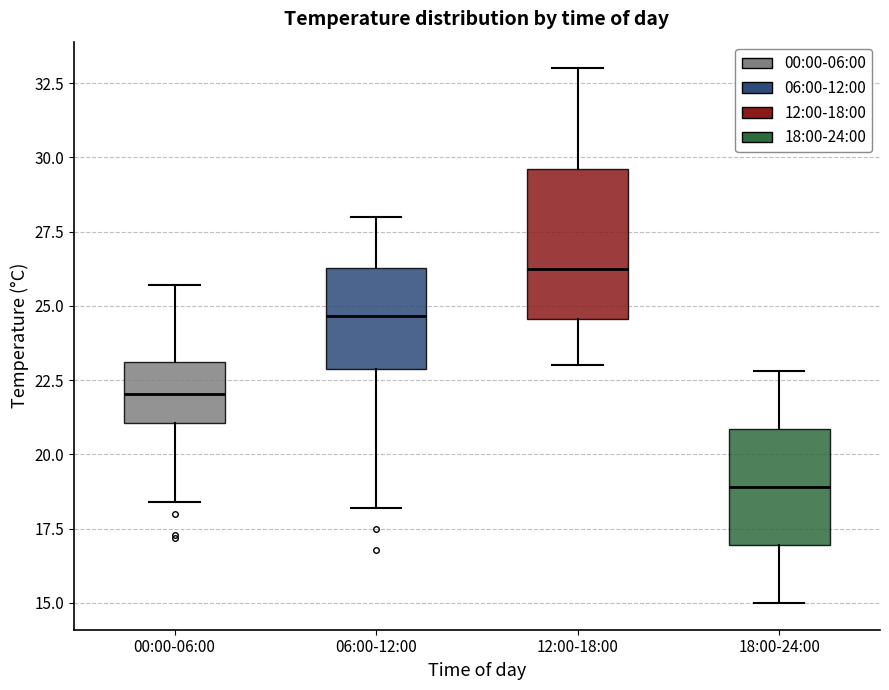

Comparing the boxes themselves (not the whiskers), which one is the tallest?

12:00-18:00